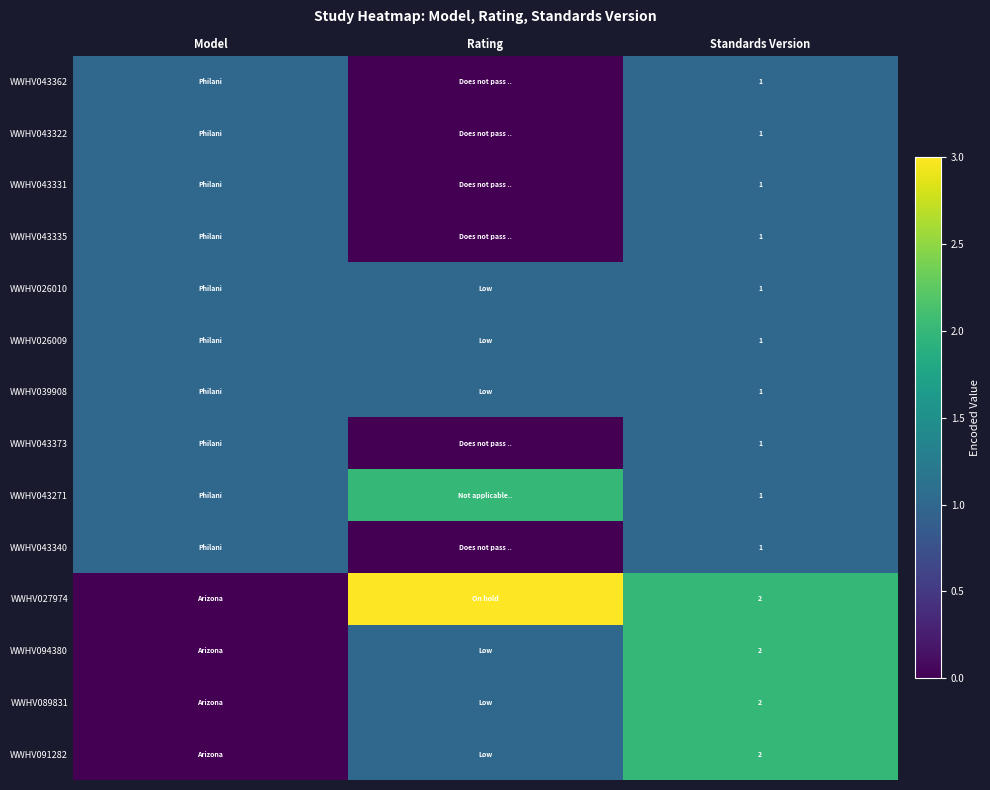

What is the greatest value displayed?

3